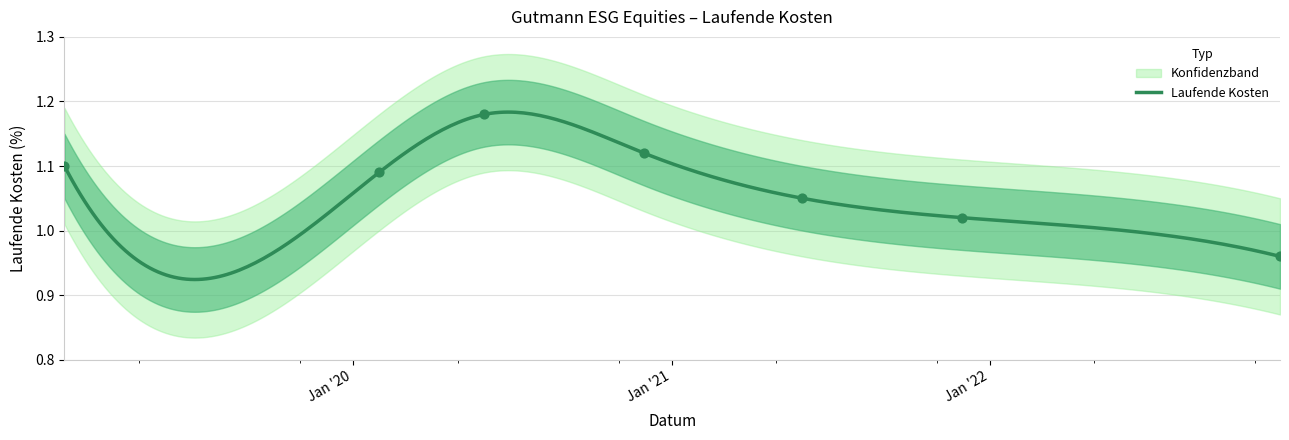

What is the change in value from 2020-11-30 to 2021-05-31?

-0.1